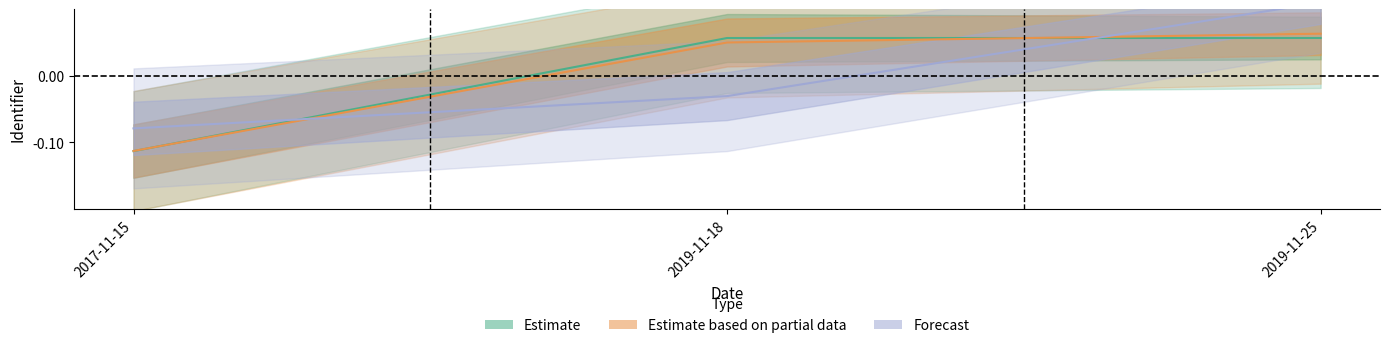

Reading left to right, list all the values displayed in this chart.

Estimate: 2017-11-15=-0.1	2019-11-18=0.1	2019-11-25=0.1
Estimate based on partial data: 2017-11-15=-0.1	2019-11-18=0.0	2019-11-25=0.1
Forecast: 2017-11-15=-0.1	2019-11-18=-0.0	2019-11-25=0.1